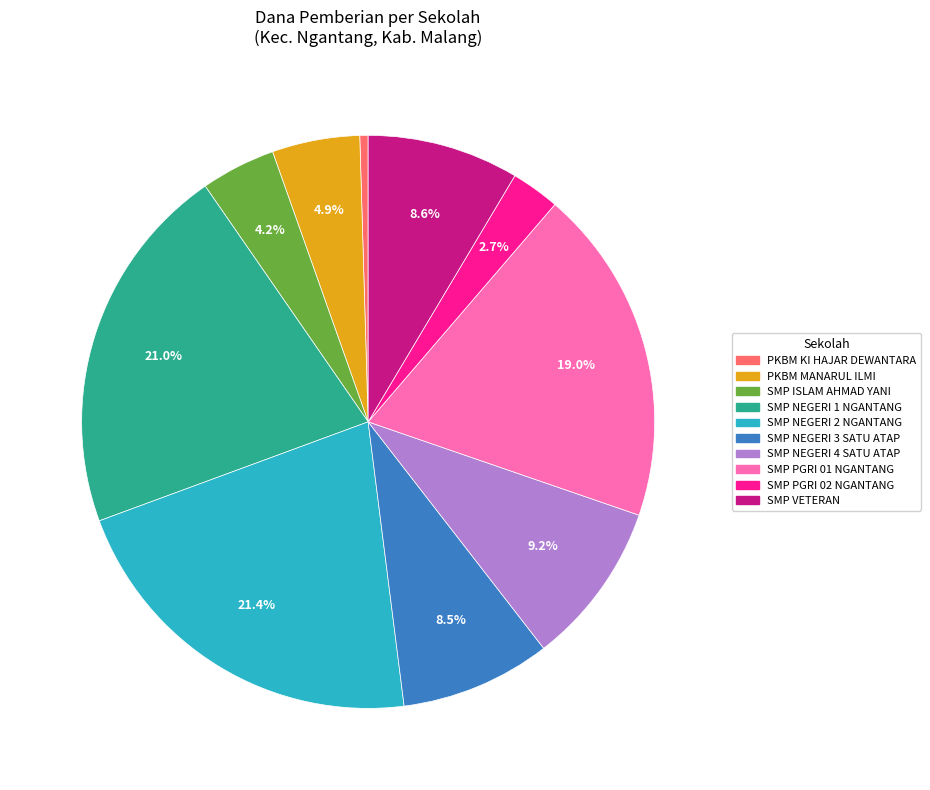

Is there a majority slice in this chart?

No